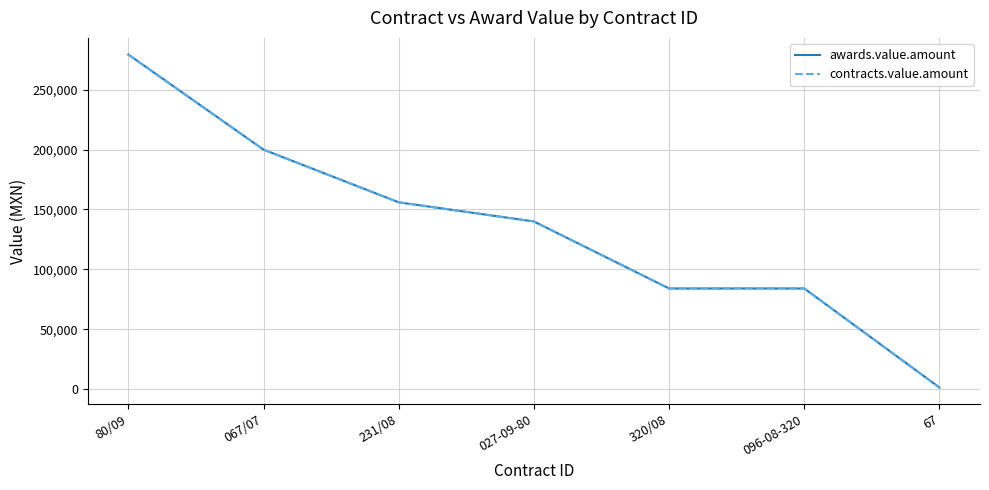

What is the average value of the contracts.value.amount series?

134959.9